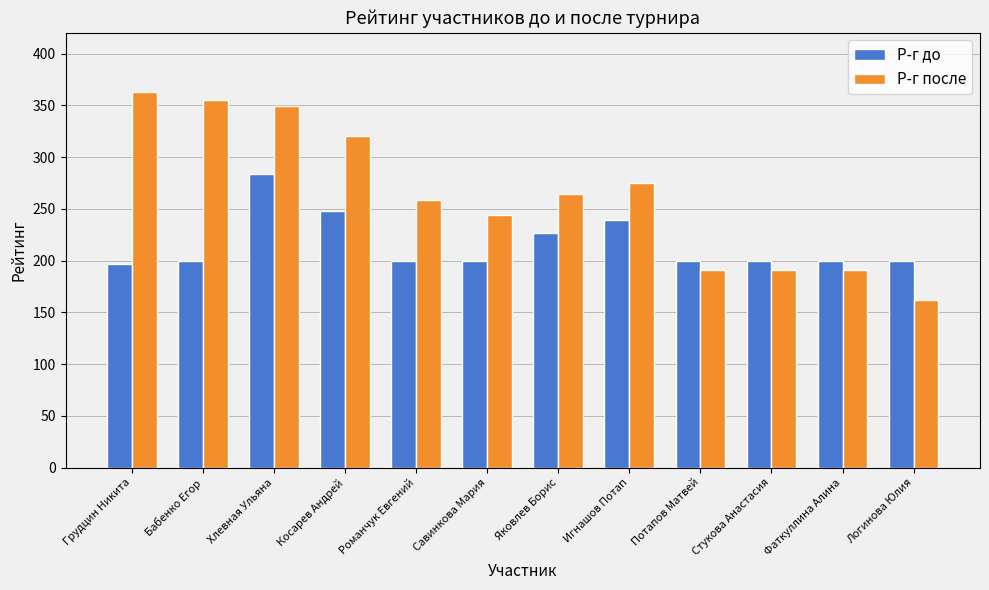

What is the sum of all Р-г после values?

3164